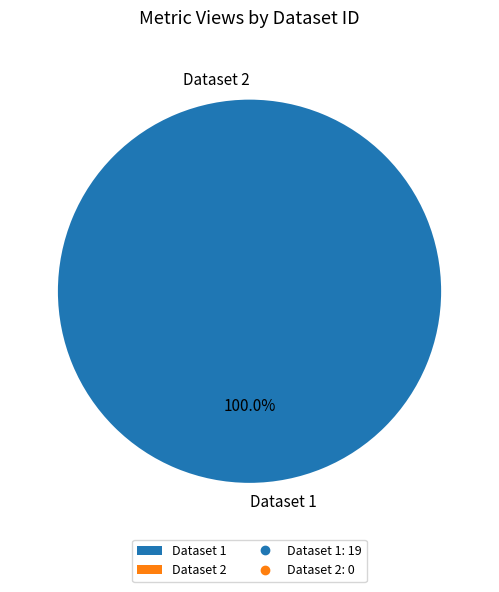

To the nearest percent, what is the average slice percentage?

50%